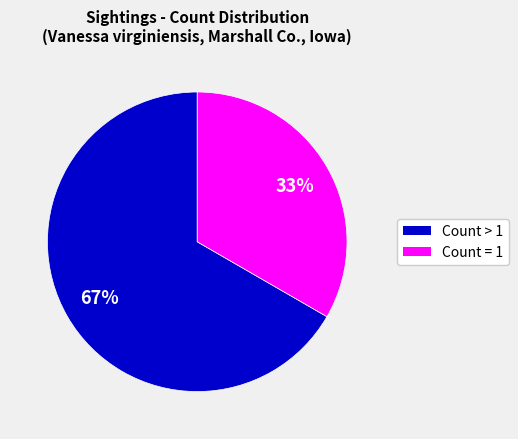

How many segments does this pie chart have?

2